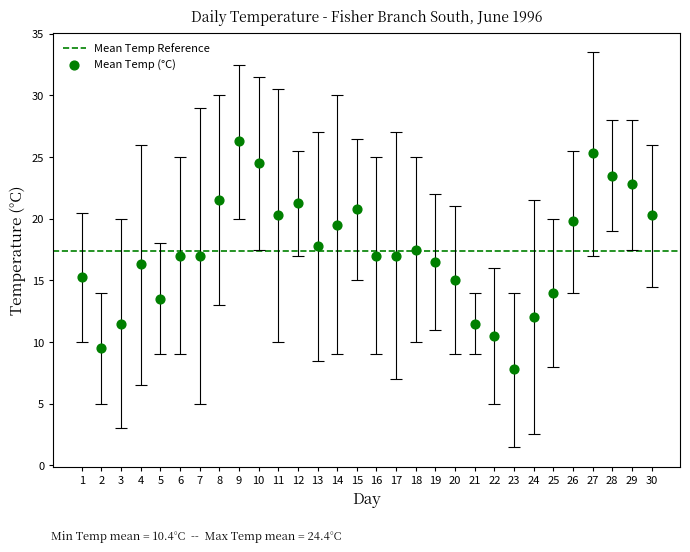

What is the range of Y values (max minus min)?

18.5